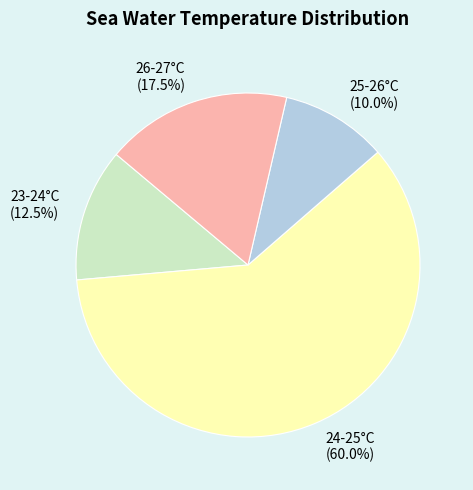

Count the number of slices in the pie.

4